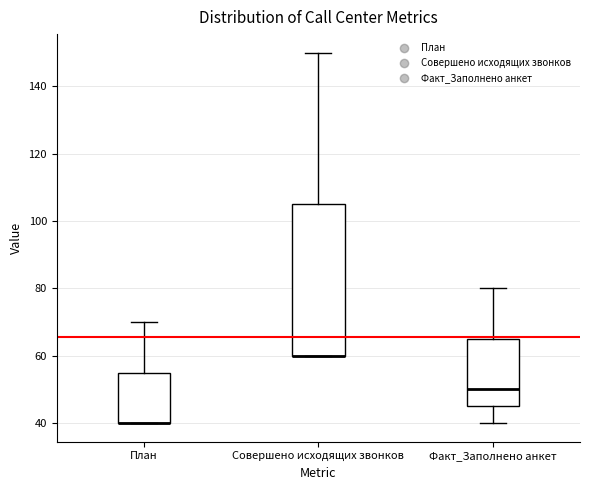

Reading left to right, transcribe this box plot: for each box, give where its median line is, the range the box spans, and where its two whiskers end, as read against the y-axis. The values are not printed on the chart, so give them approximately, as read against the axis.

План: median 40 (drawn on the box's lower edge), box 40 to 56, whiskers 40 to 70
Совершено исходящих звонков: median 60 (drawn on the box's lower edge), box 60 to 106, whiskers 60 to 150
Факт_Заполнено анкет: median 50, box 46 to 66, whiskers 40 to 80